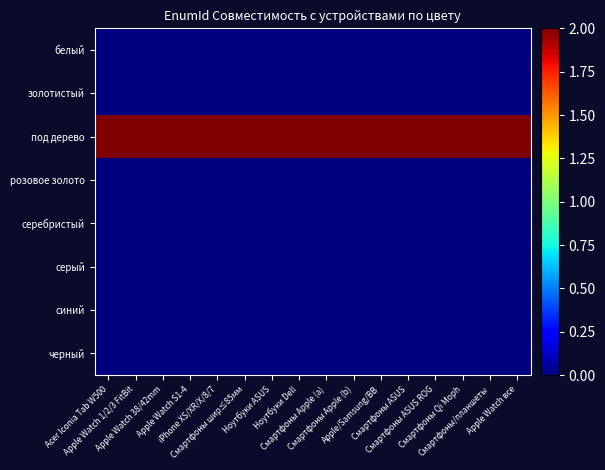

Which series has the largest total across all categories?

под дерево